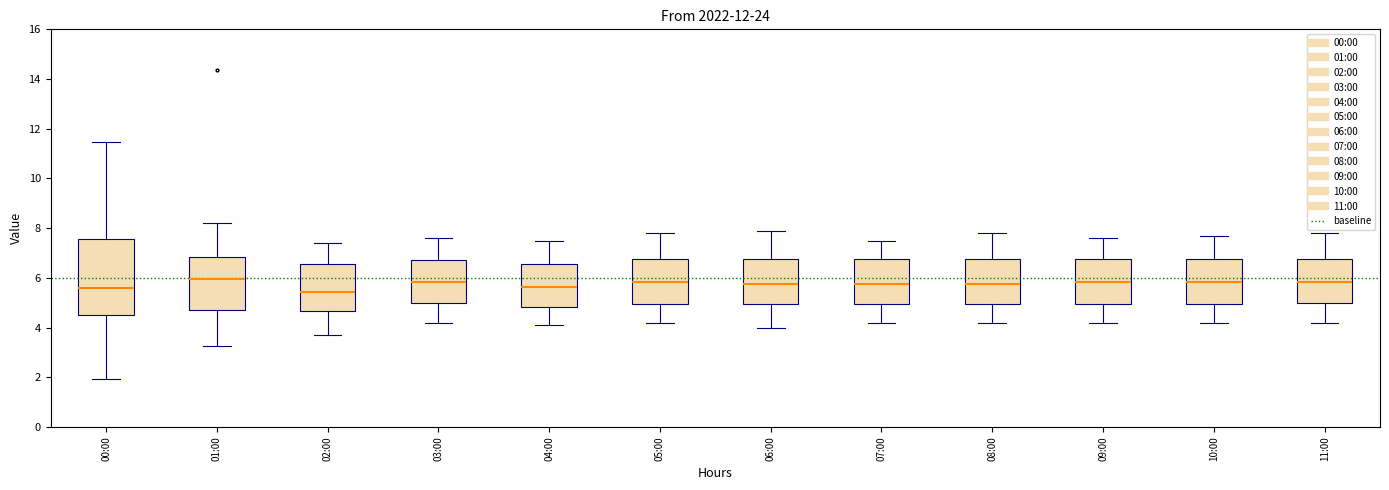

Reading left to right, read every box against the y-axis: the position of its median line, the range the box covers, and the ends of its whiskers. The values are not printed on the chart, so give them approximately, as read against the axis.

00:00: median 5.6, box 4.6 to 7.6, whiskers 2.0 to 11.4
01:00: median 6.0, box 4.8 to 6.8, whiskers 3.2 to 8.2
02:00: median 5.4, box 4.6 to 6.6, whiskers 3.8 to 7.4
03:00: median 5.8, box 5.0 to 6.8, whiskers 4.2 to 7.6
04:00: median 5.6, box 4.8 to 6.6, whiskers 4.2 to 7.6
05:00: median 5.8, box 5.0 to 6.8, whiskers 4.2 to 7.8
06:00: median 5.8, box 5.0 to 6.8, whiskers 4.0 to 8.0
07:00: median 5.8, box 5.0 to 6.8, whiskers 4.2 to 7.6
08:00: median 5.8, box 5.0 to 6.8, whiskers 4.2 to 7.8
09:00: median 5.8, box 5.0 to 6.8, whiskers 4.2 to 7.6
10:00: median 5.8, box 5.0 to 6.8, whiskers 4.2 to 7.8
11:00: median 5.8, box 5.0 to 6.8, whiskers 4.2 to 7.8